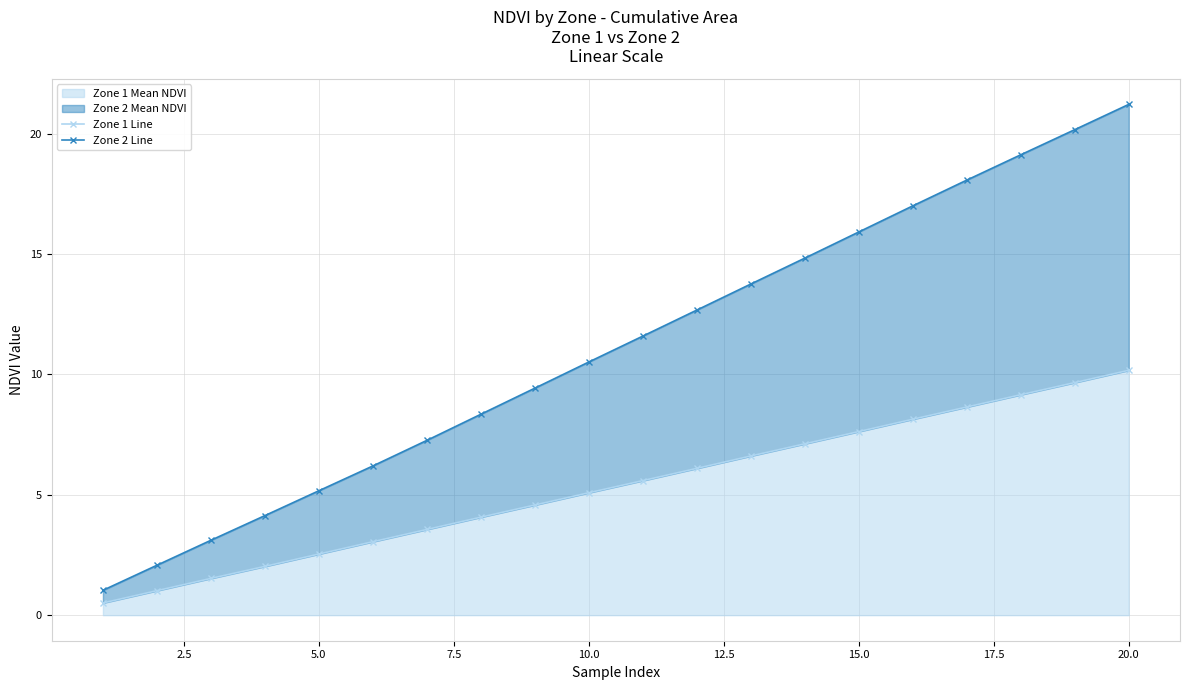

List the series in order of their peak value, lowest first.

Zone 1 Line, Zone 2 Line